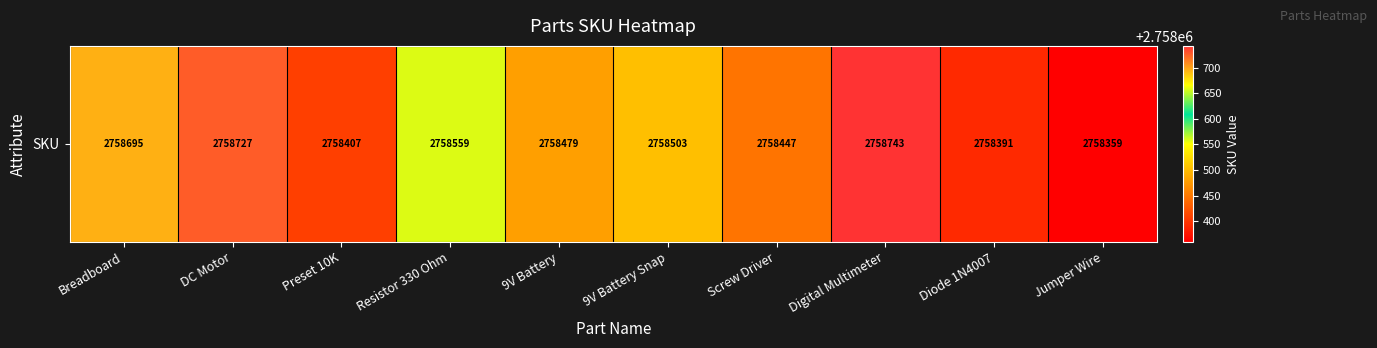

The value at 9V Battery Snap is 4042832. True or false?

False